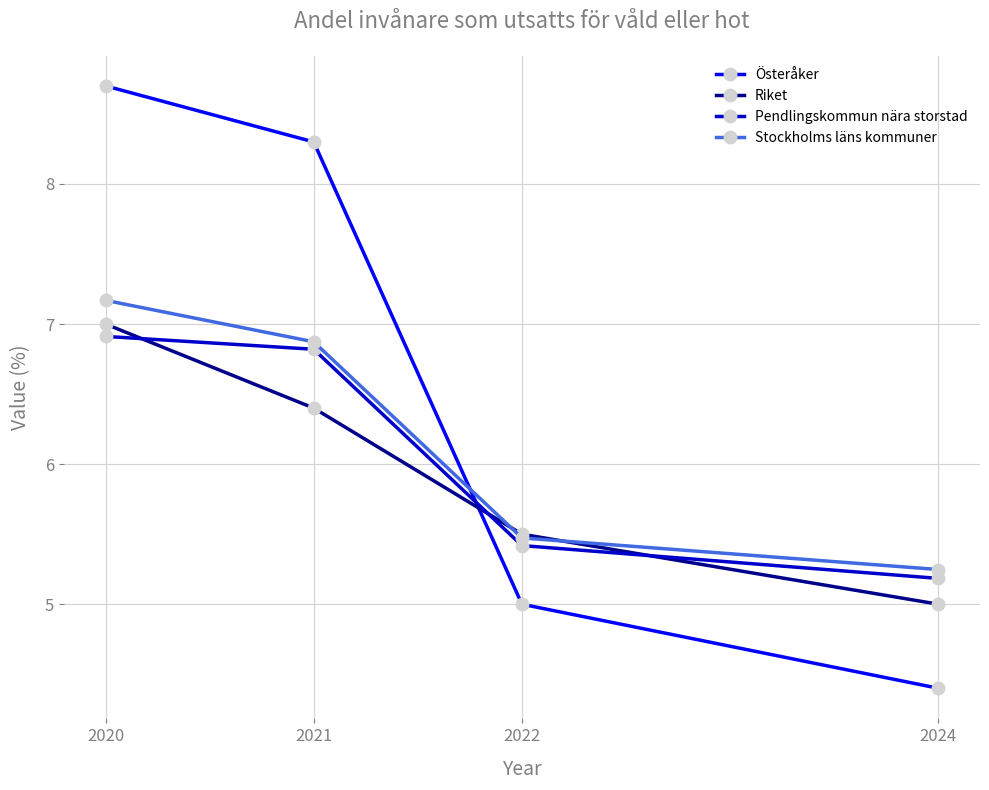

Is this an area chart (filled region under the line)?

No